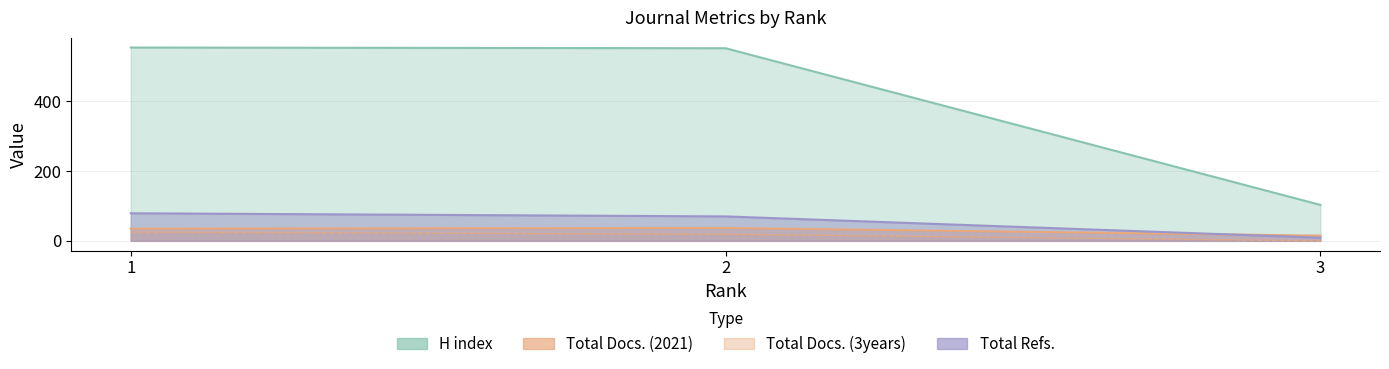

How many lines are shown in the chart?

4